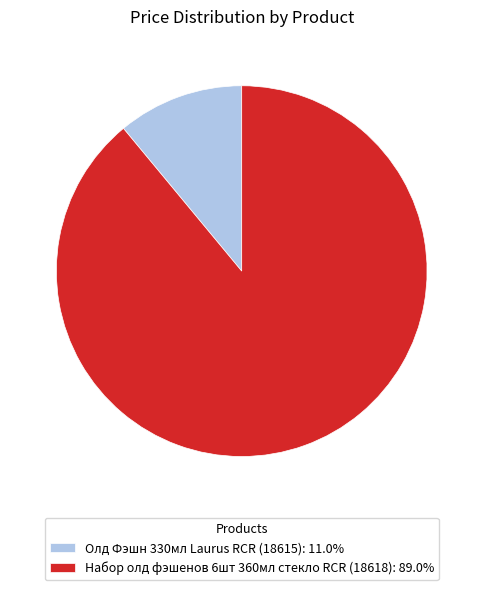

Is there a majority slice in this chart?

Yes